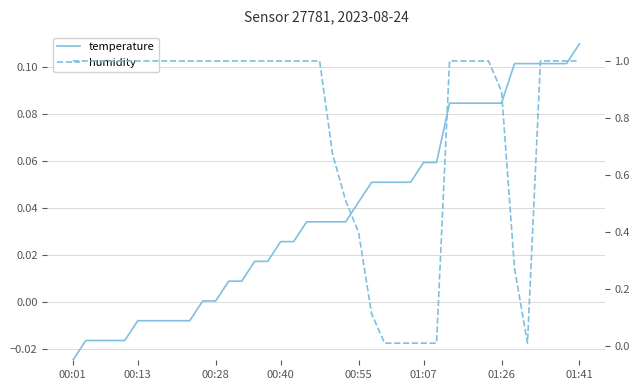

Does the chart have visible grid lines?

Yes